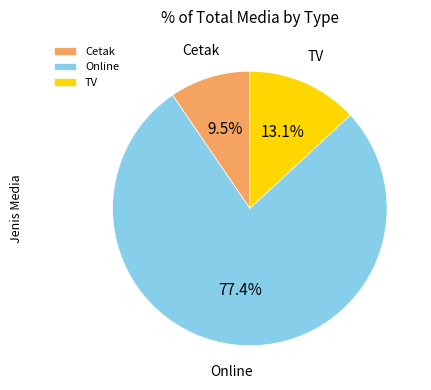

How many slices are in this pie chart?

3